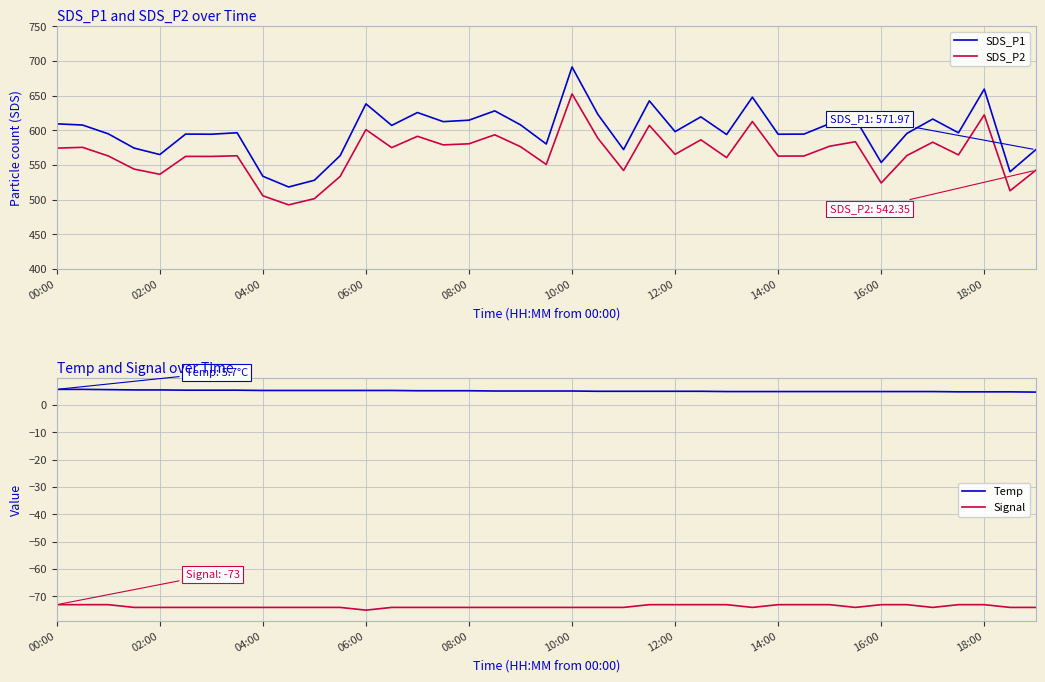

What value does the SDS_P1 series have at 18?

607.8